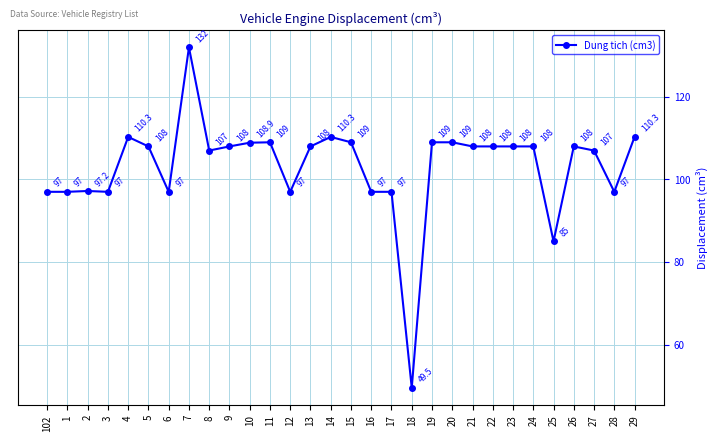

Reading right to left, what are all the values shown in this chart?

29=110.3	28=97.0	27=107.0	26=108.0	25=85.0	24=108.0	23=108.0	22=108.0	21=108.0	20=109.0	19=109.0	18=49.5	17=97.0	16=97.0	15=109.0	14=110.3	13=108.0	12=97.0	11=109.0	10=108.9	9=108.0	8=107.0	7=132.0	6=97.0	5=108.0	4=110.3	3=97.0	2=97.2	1=97.0	102=97.0